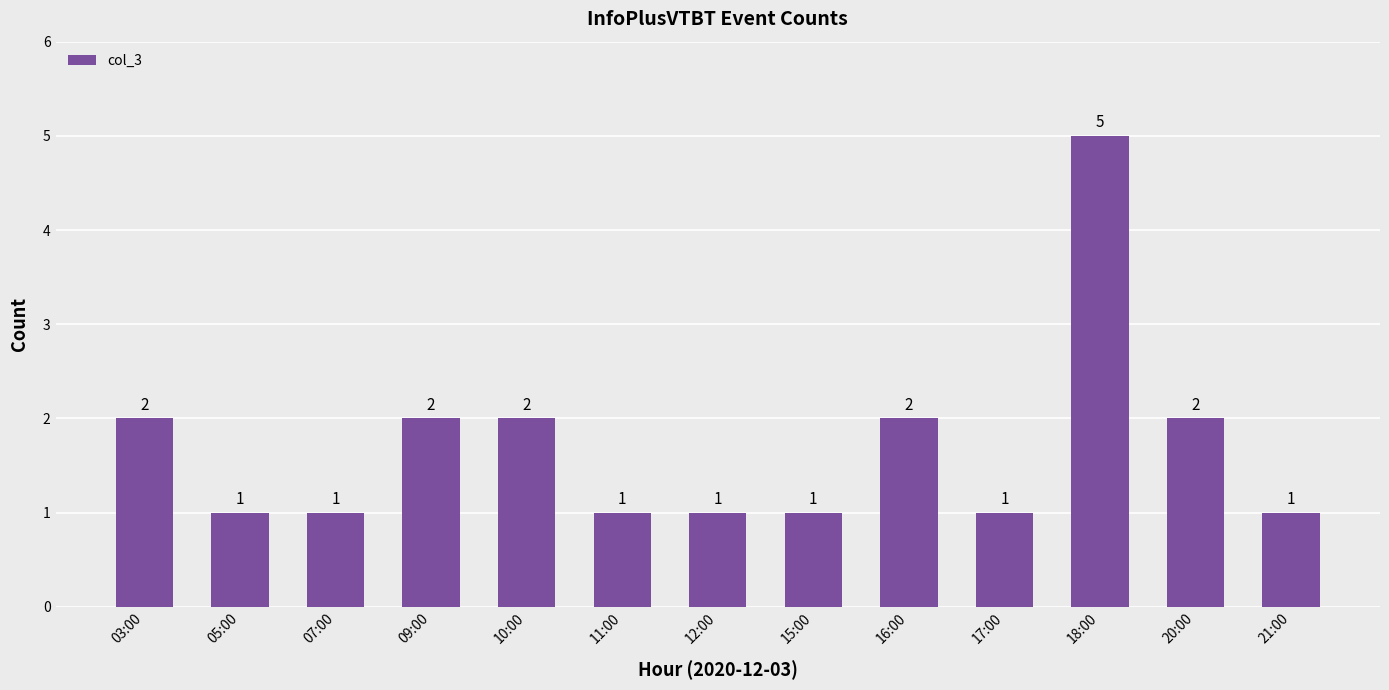

Which has a higher value, 03:00 or 15:00?

03:00